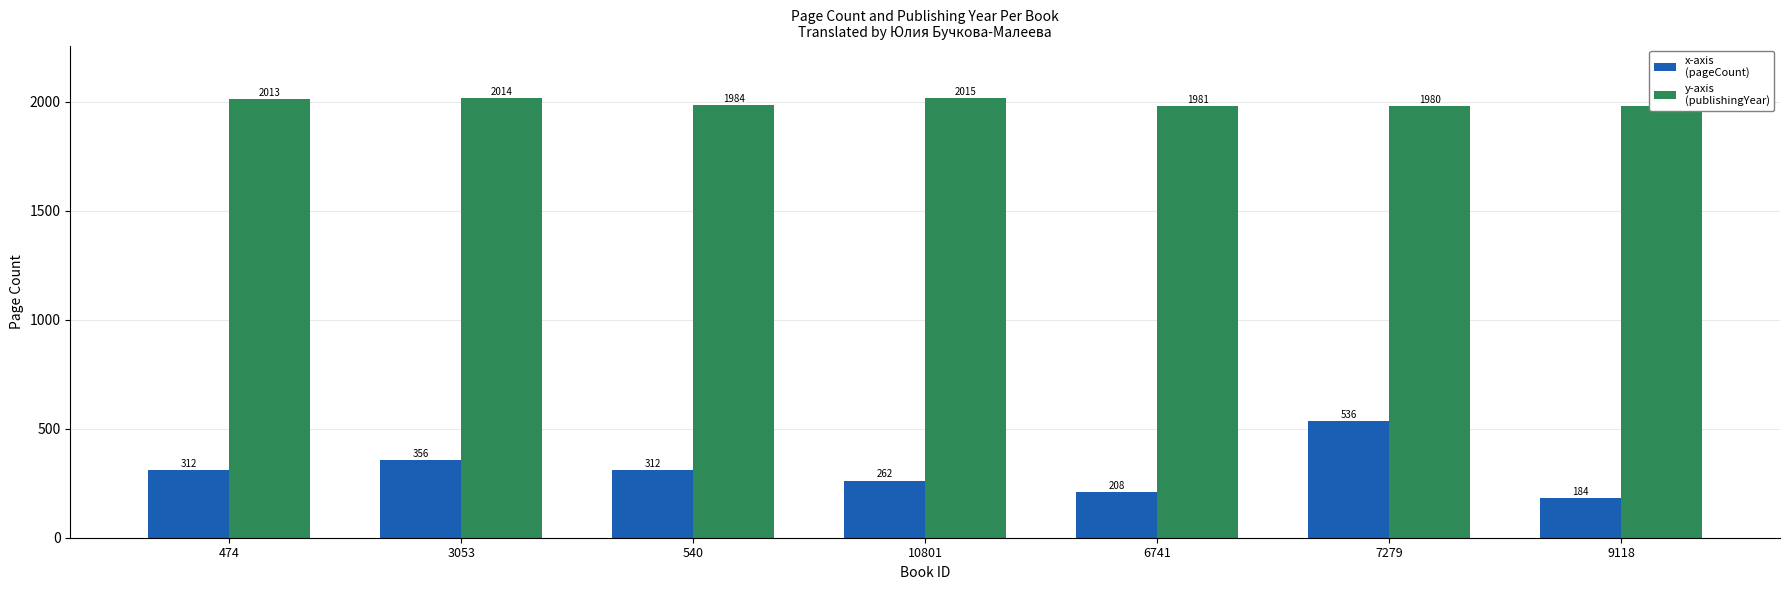

Reading left to right, transcribe all the data shown in this chart.

pageCount: 474=312	3053=356	540=312	10801=262	6741=208	7279=536	9118=184
publishingYear: 474=2013	3053=2014	540=1984	10801=2015	6741=1981	7279=1980	9118=1980